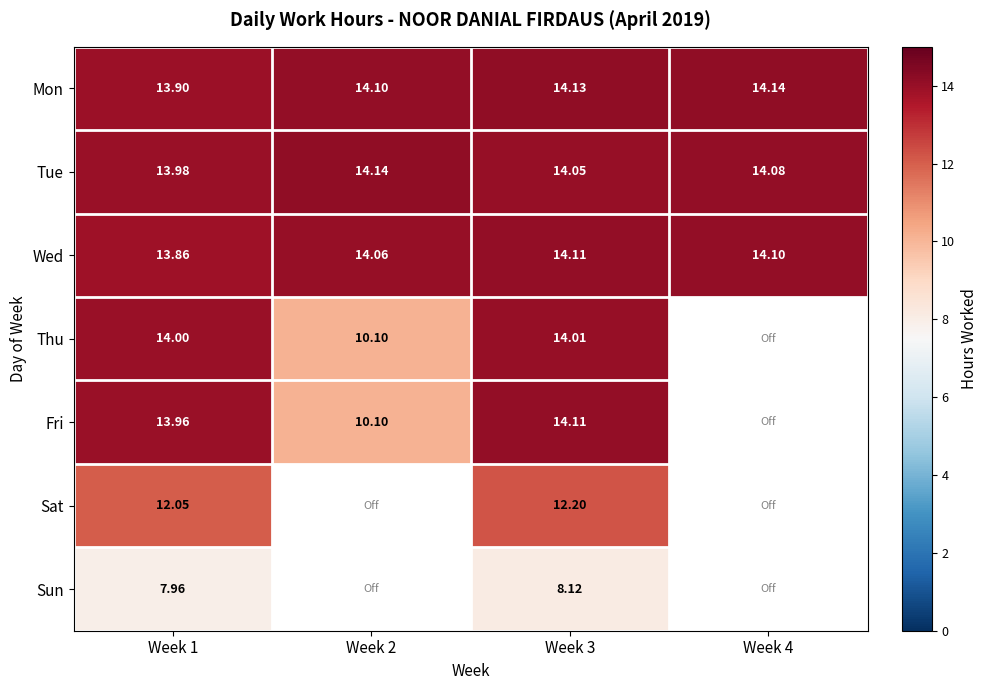

Between Week 1 and Week 3, which series saw the biggest shift?

Wed